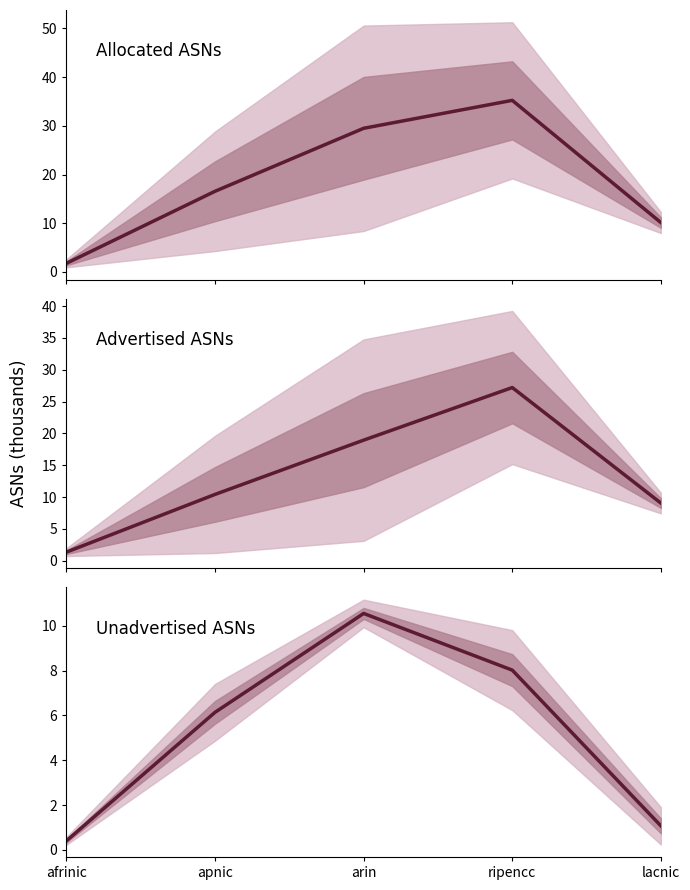

True or false: Advertised ASNs and Unadvertised ASNs intersect in this chart.

False